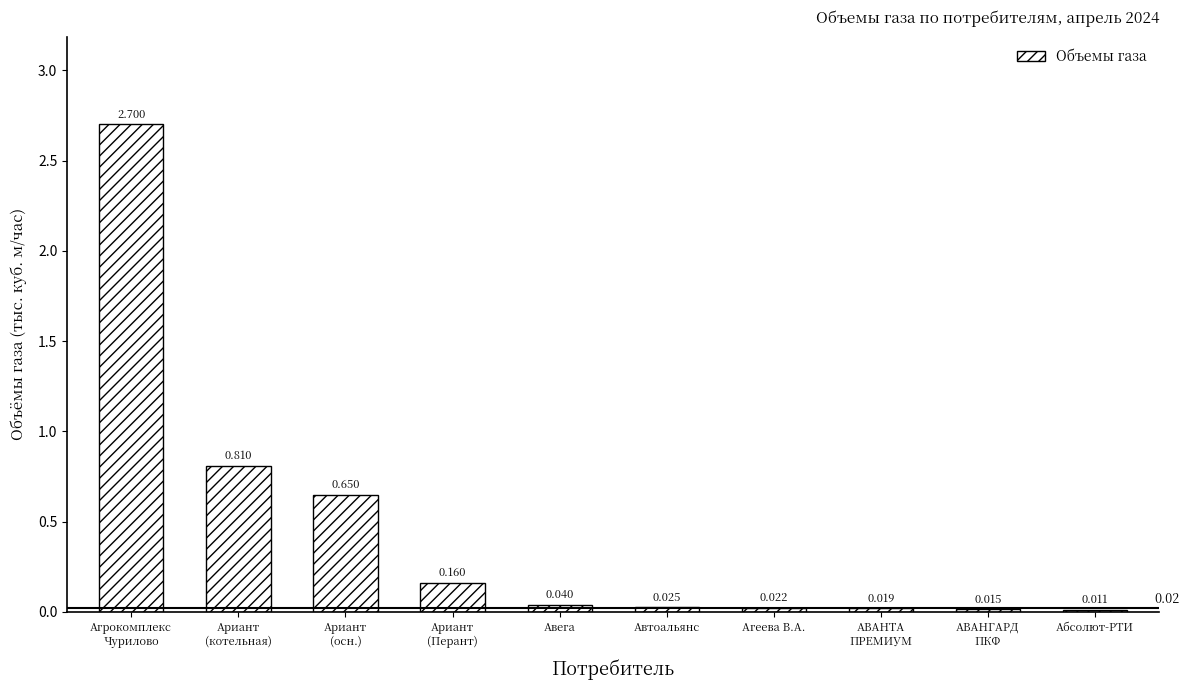

Rank the categories by value from lowest to highest.

Абсолют-РТИ, АВАНГАРД
ПКФ, АВАНТА
ПРЕМИУМ, Агеева В.А., Автоальянс, Авега, Ариант
(Перант), Ариант
(осн.), Ариант
(котельная), Агрокомплекс
Чурилово